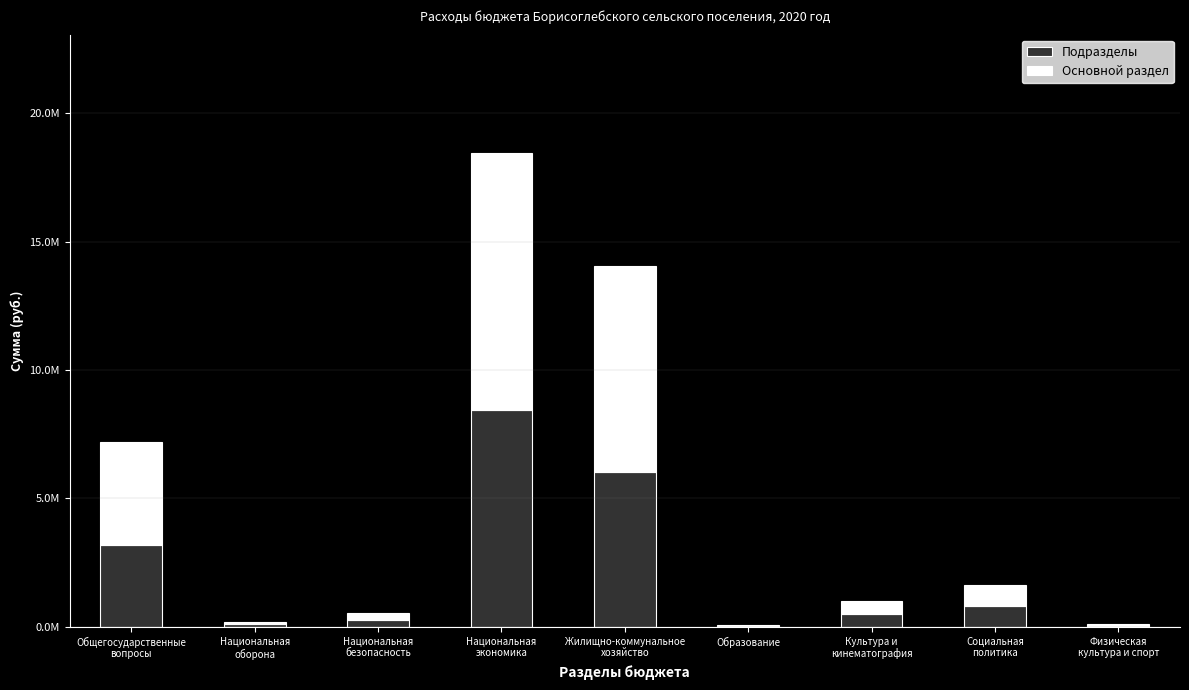

Rank the series by their average value, from highest to lowest.

Основной раздел, Подразделы